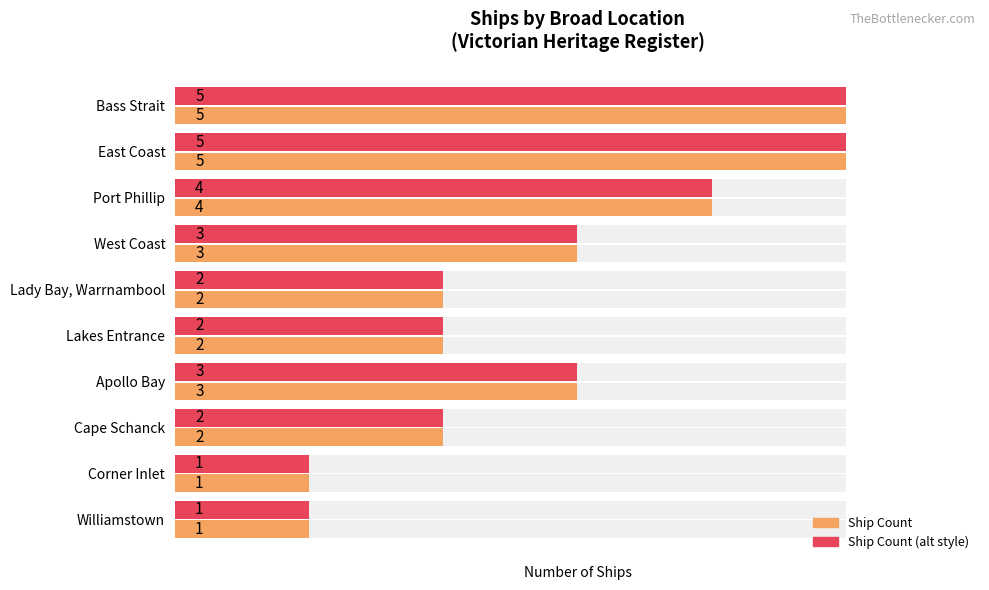

What is the total value across all series at Cape Schanck?

4